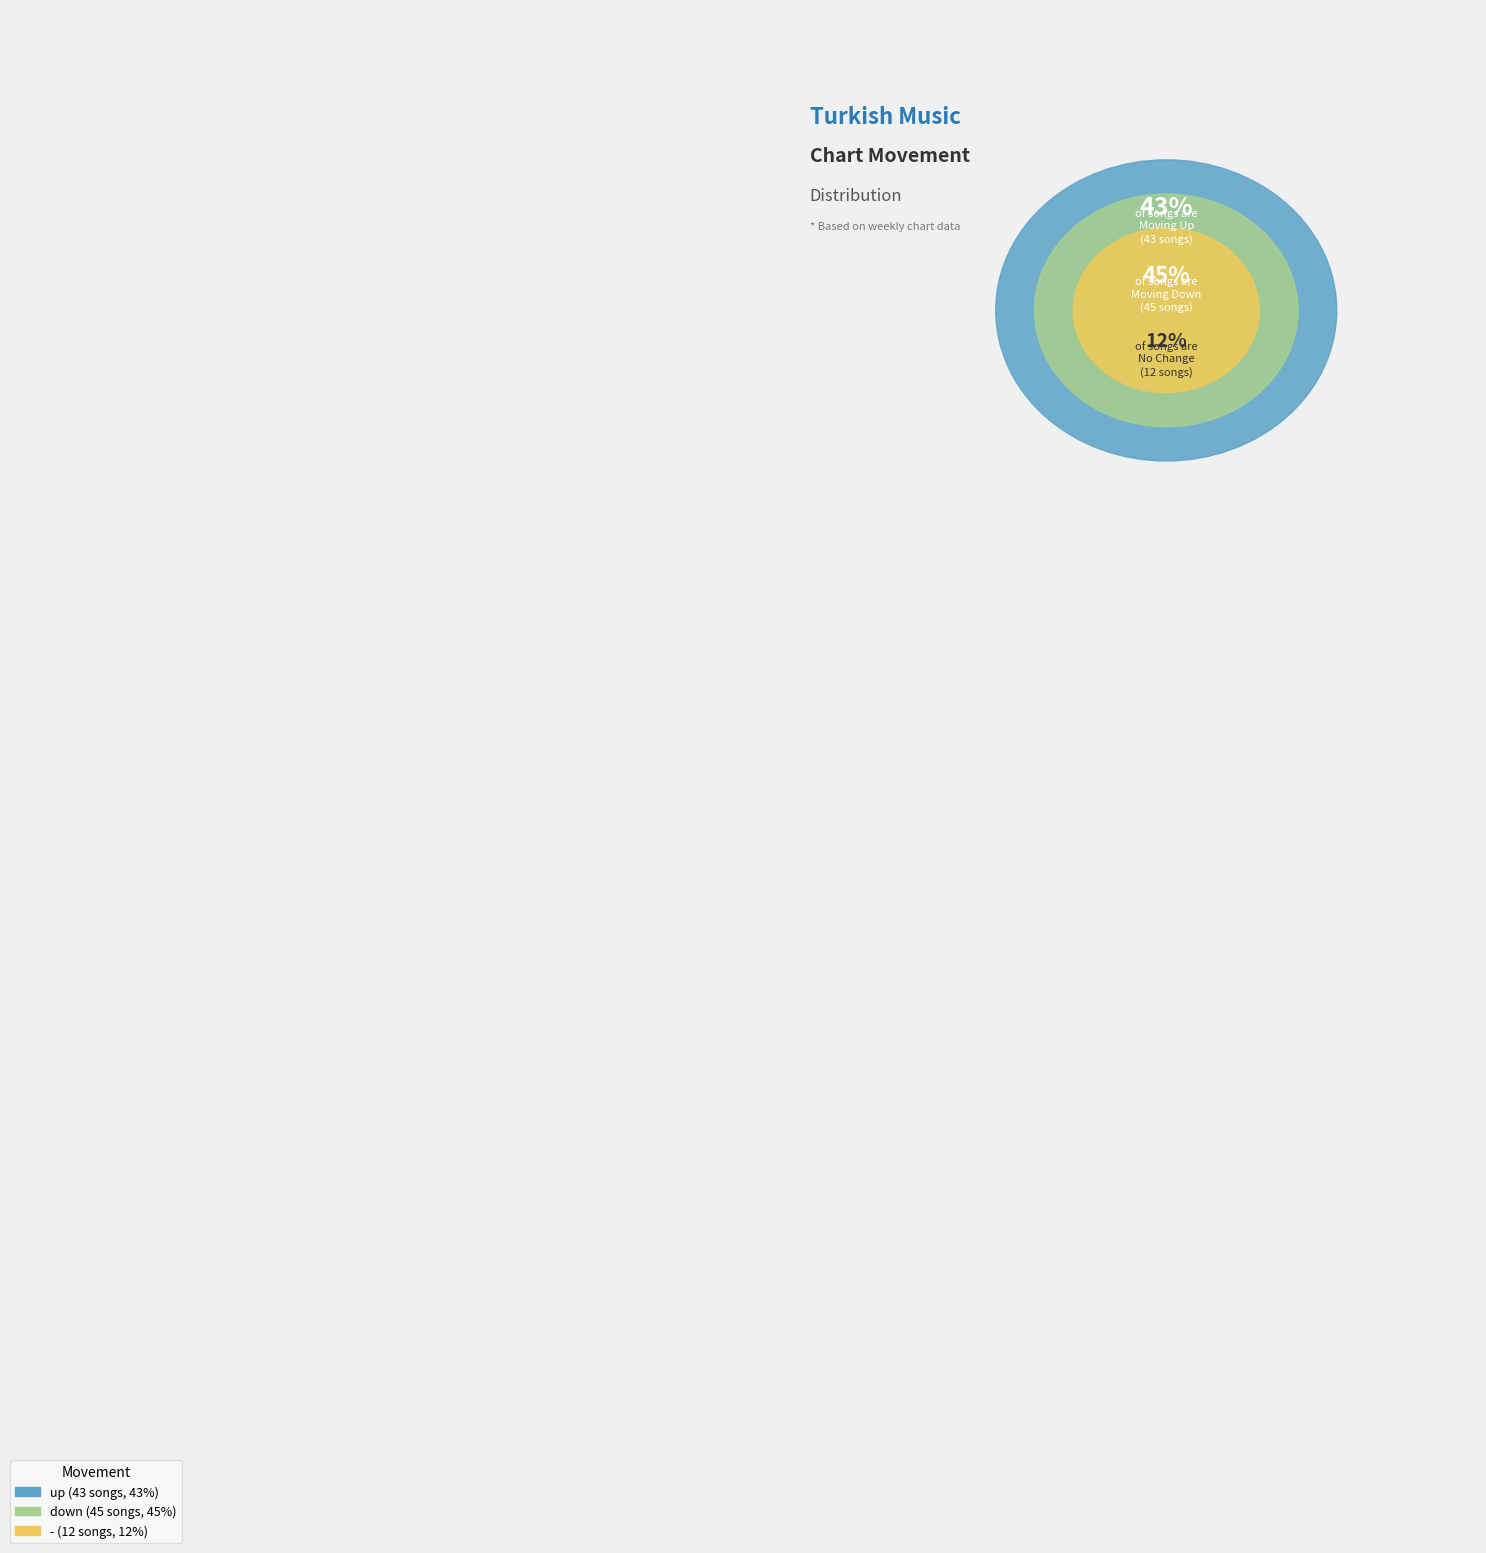

What percentage is NOT represented by -?

88.0%